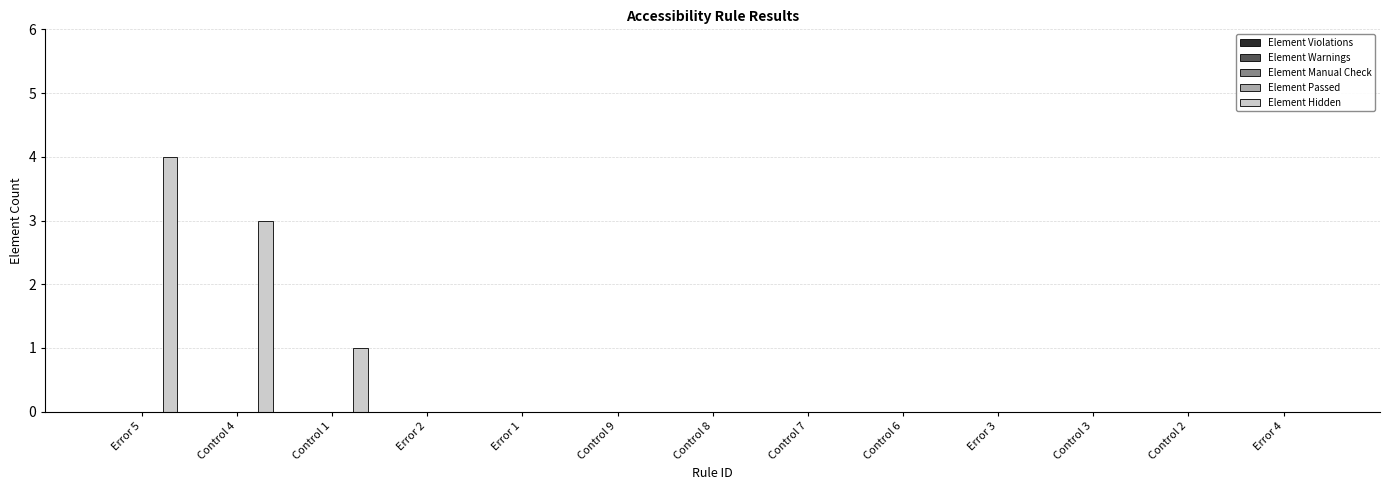

Are the bars horizontal?

No